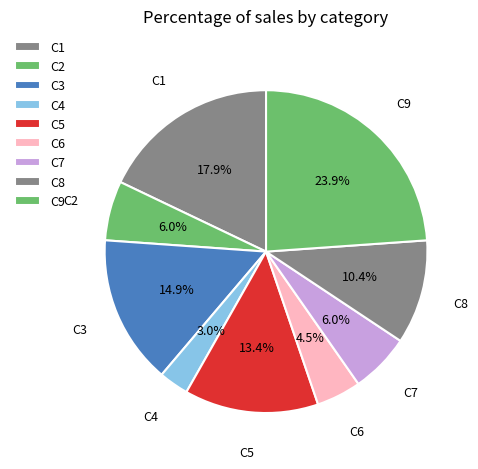

How many slices are in this pie chart?

9